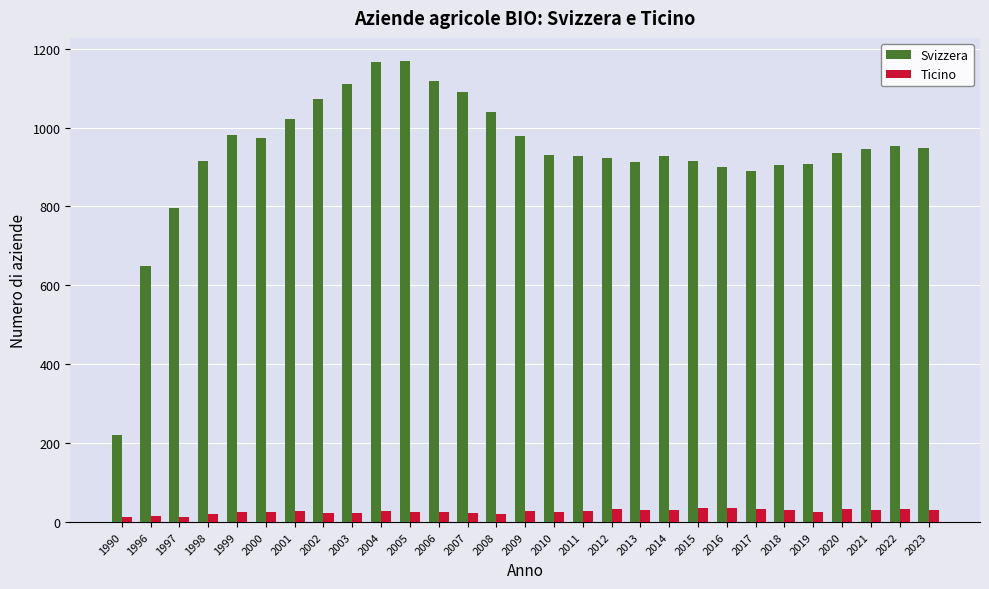

How many bars are there in total?

58